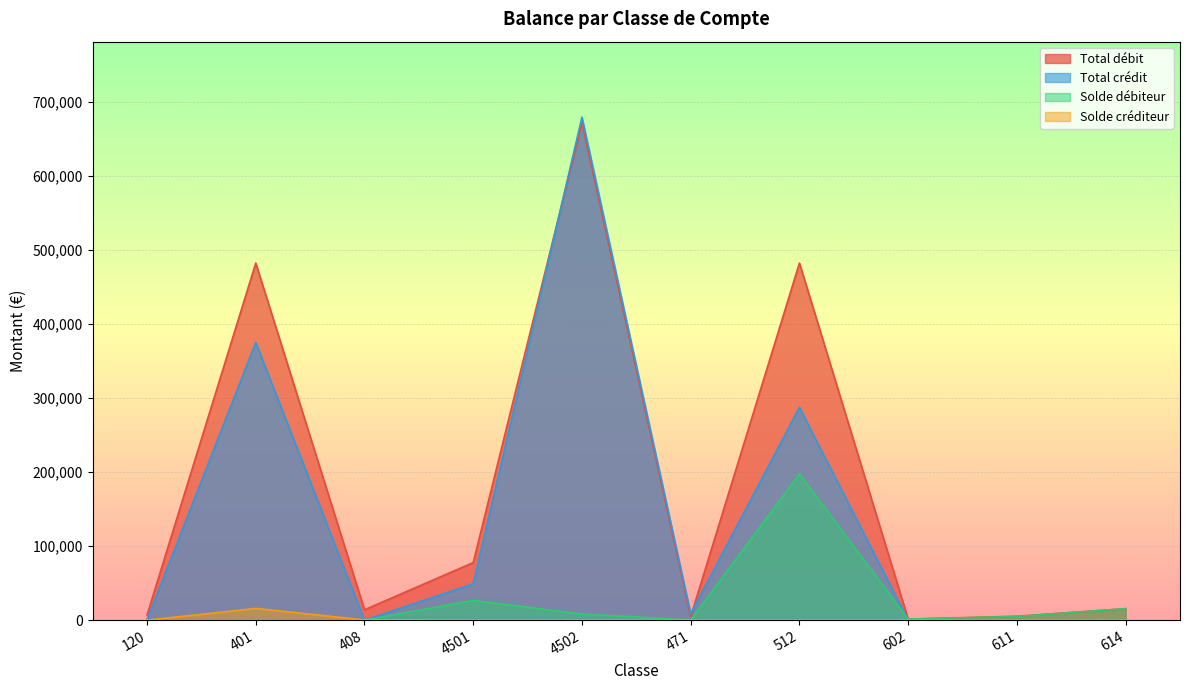

What is the sum of the Total débit values at 408 and 4502?

685272.0